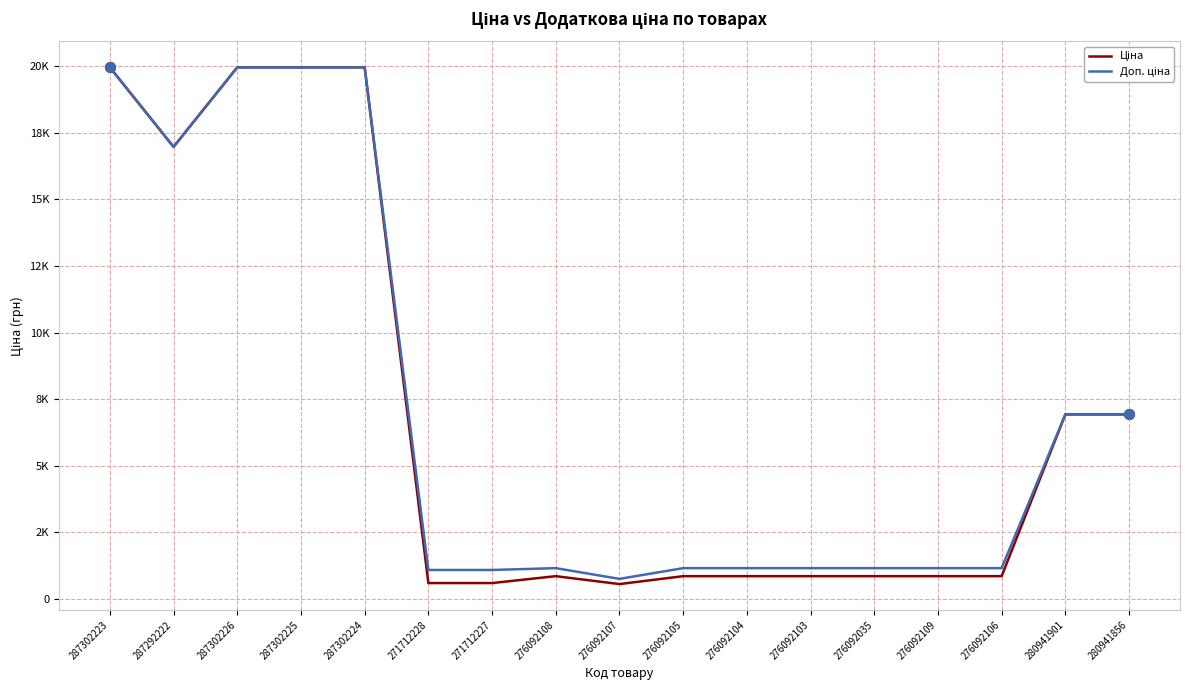

Does the chart display data point markers on the line(s)?

No